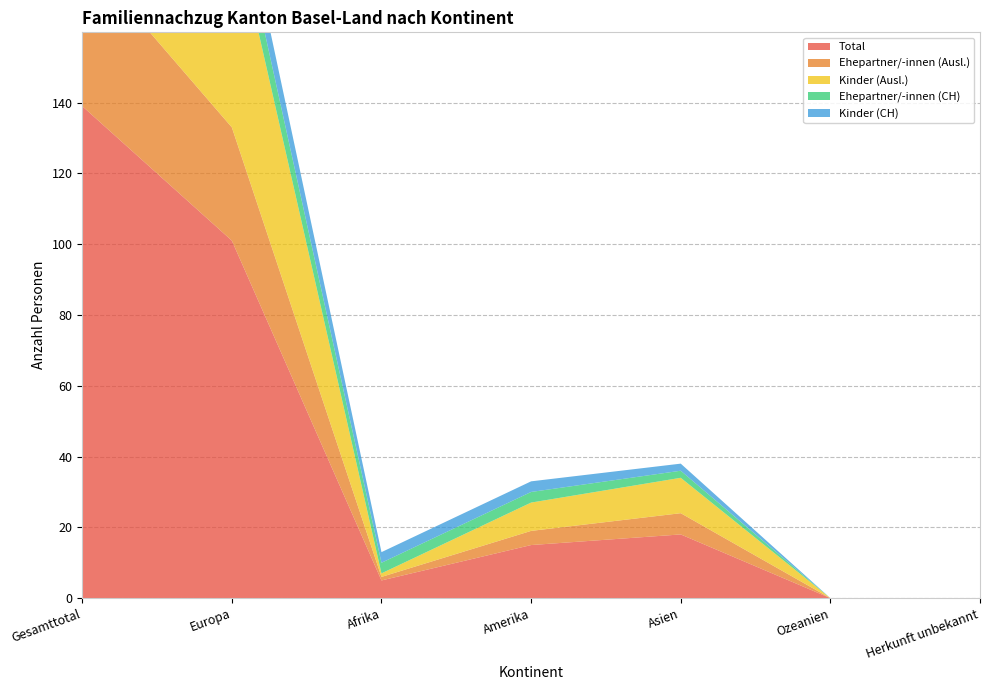

Reading right to left, transcribe all the data shown in this chart.

Total: Herkunft unbekannt=0	Ozeanien=0	Asien=18	Amerika=15	Afrika=5	Europa=101	Gesamttotal=139
Ehepartner/-innen (Ausl.): Herkunft unbekannt=0	Ozeanien=0	Asien=6	Amerika=4	Afrika=1	Europa=32	Gesamttotal=43
Kinder (Ausl.): Herkunft unbekannt=0	Ozeanien=0	Asien=10	Amerika=8	Afrika=1	Europa=60	Gesamttotal=79
Ehepartner/-innen (CH): Herkunft unbekannt=0	Ozeanien=0	Asien=2	Amerika=3	Afrika=3	Europa=9	Gesamttotal=17
Kinder (CH): Herkunft unbekannt=0	Ozeanien=0	Asien=2	Amerika=3	Afrika=3	Europa=9	Gesamttotal=17